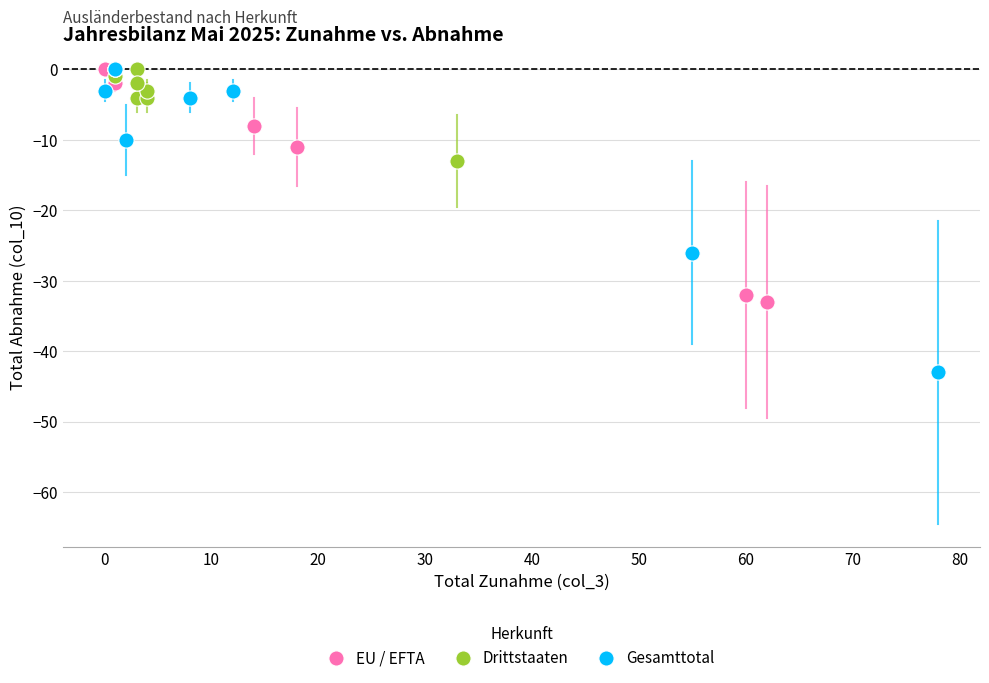

Which series has the widest spread of Y values?

Gesamttotal